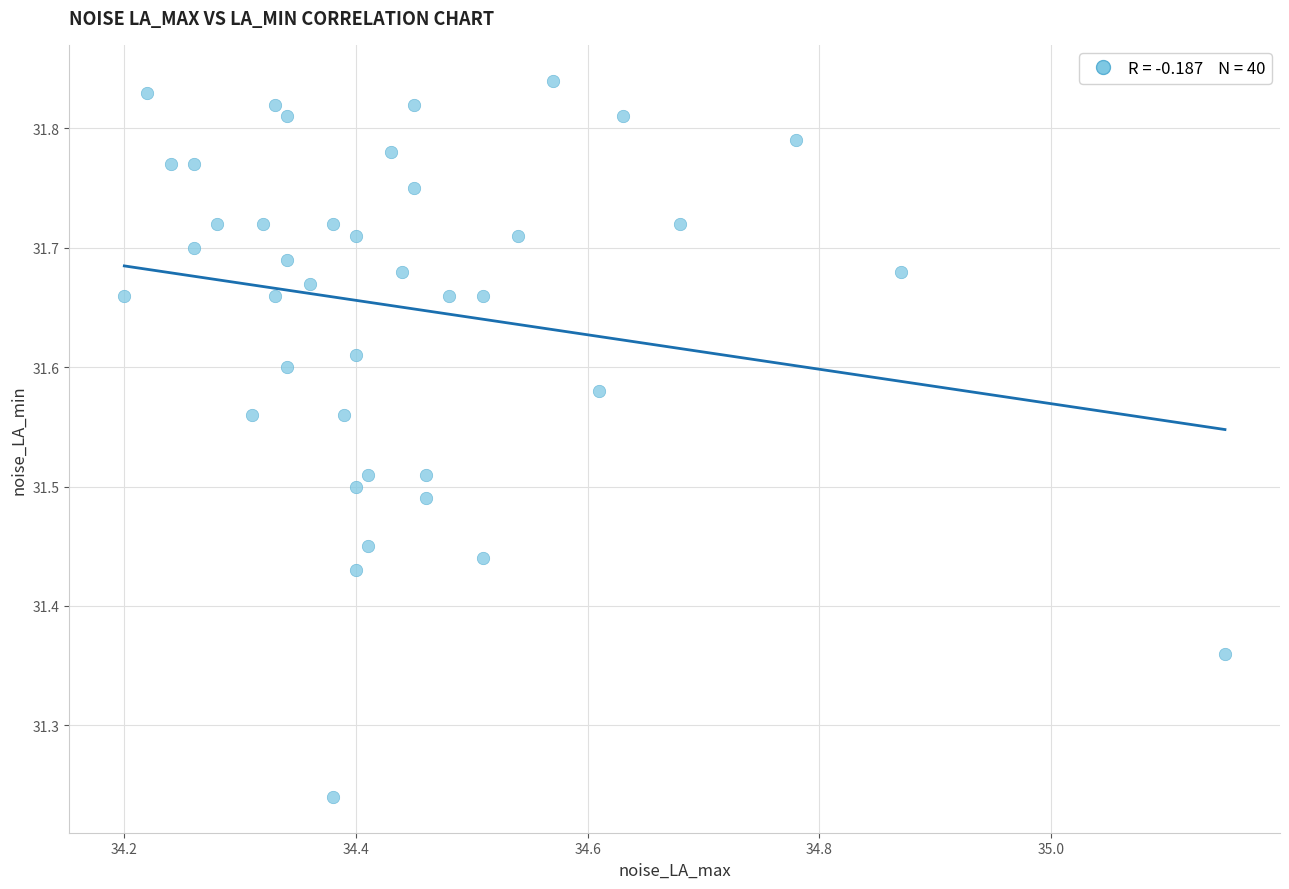

What is the range of X values (max minus min)?

0.9